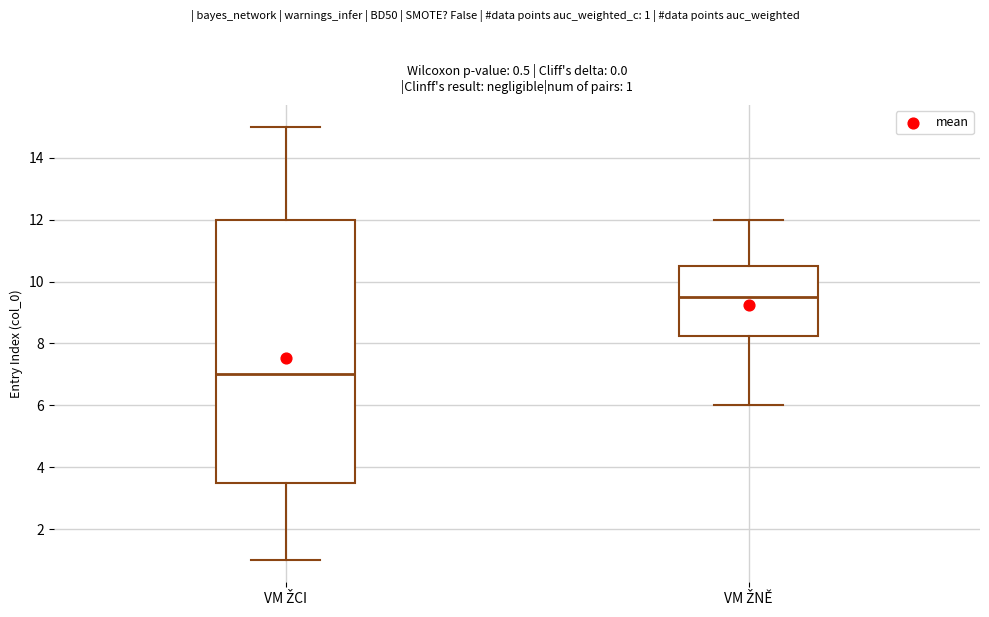

Which box is the tallest, from its lower edge to its upper edge?

VM ŽCI